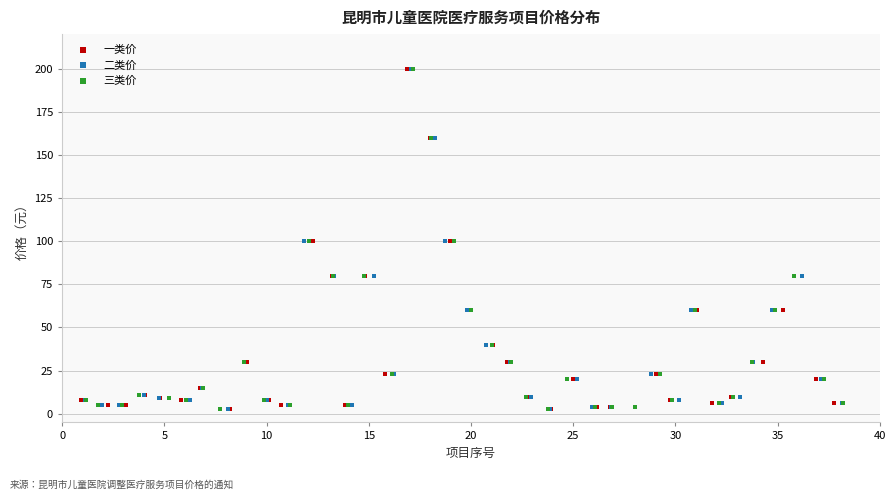

What are all the series names shown in the legend?

一类价, 二类价, 三类价